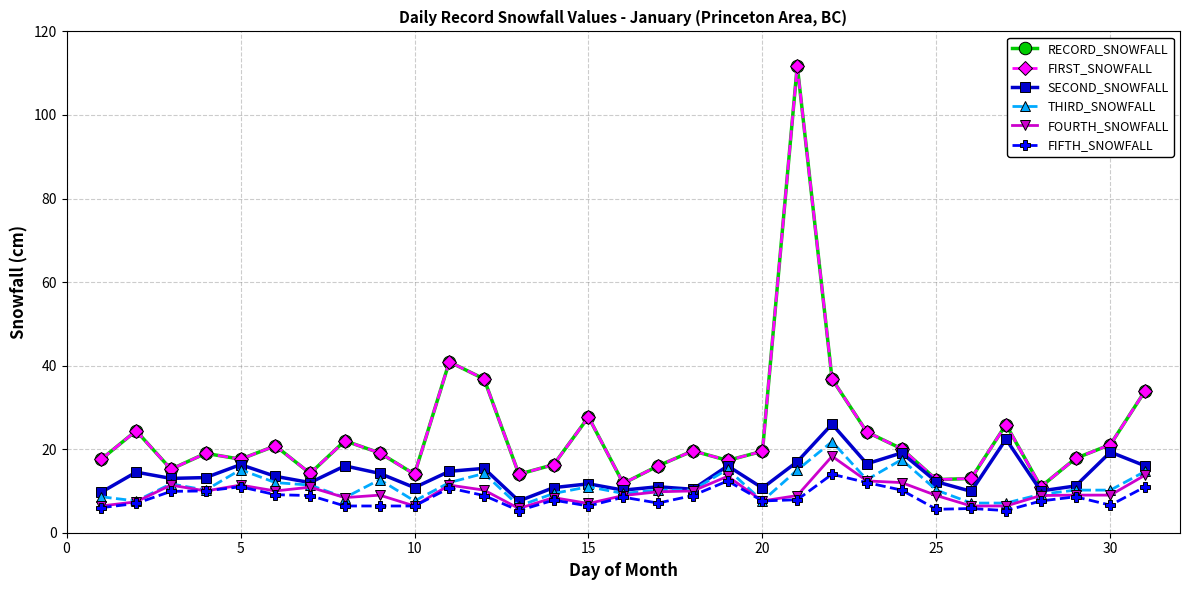

Is this an area chart (filled region under the line)?

No